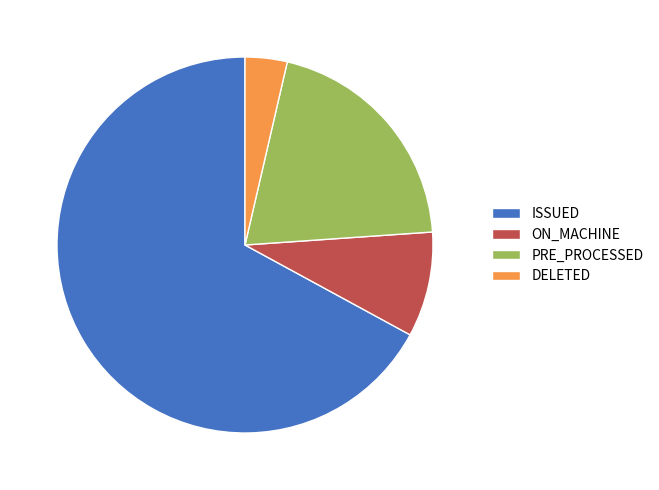

Rank the categories by value from highest to lowest.

ISSUED, PRE_PROCESSED, ON_MACHINE, DELETED